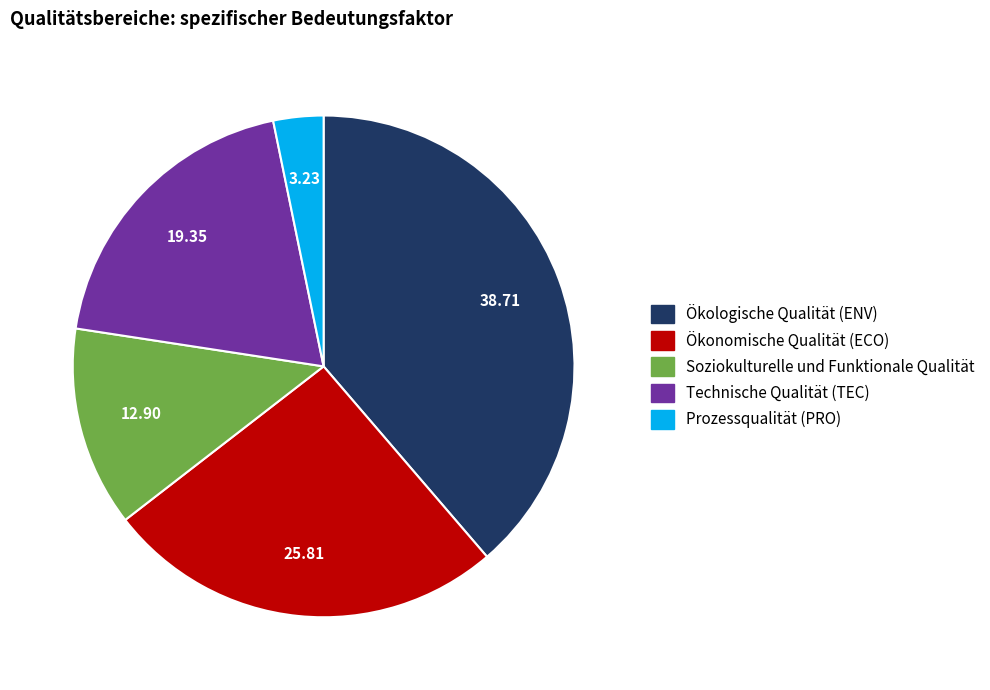

What is the ratio of the value at Soziokulturelle und Funktionale Qualität to the value at Prozessqualität (PRO)?

4.0